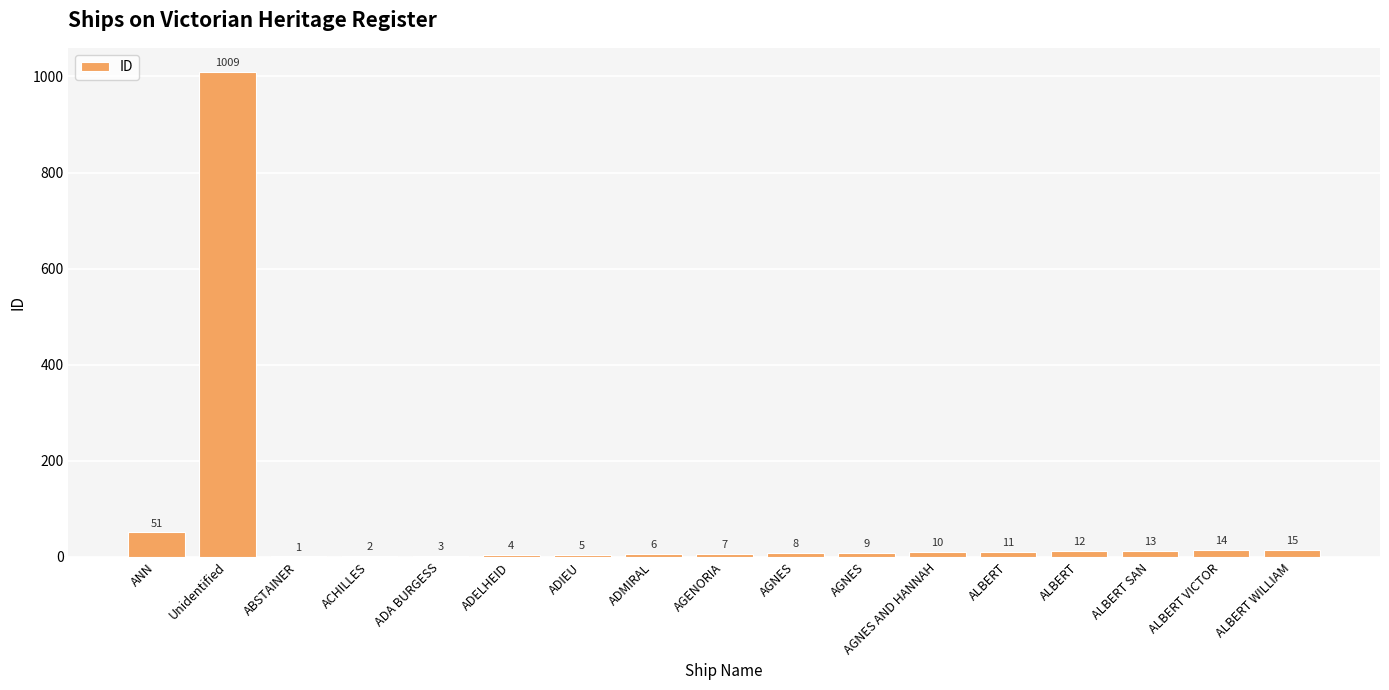

Rank the categories by value from lowest to highest.

ABSTAINER, ACHILLES, ADA BURGESS, ADELHEID, ADIEU, ADMIRAL, AGENORIA, AGNES, AGNES, AGNES AND HANNAH, ALBERT, ALBERT, ALBERT SAN, ALBERT VICTOR, ALBERT WILLIAM, ANN, Unidentified